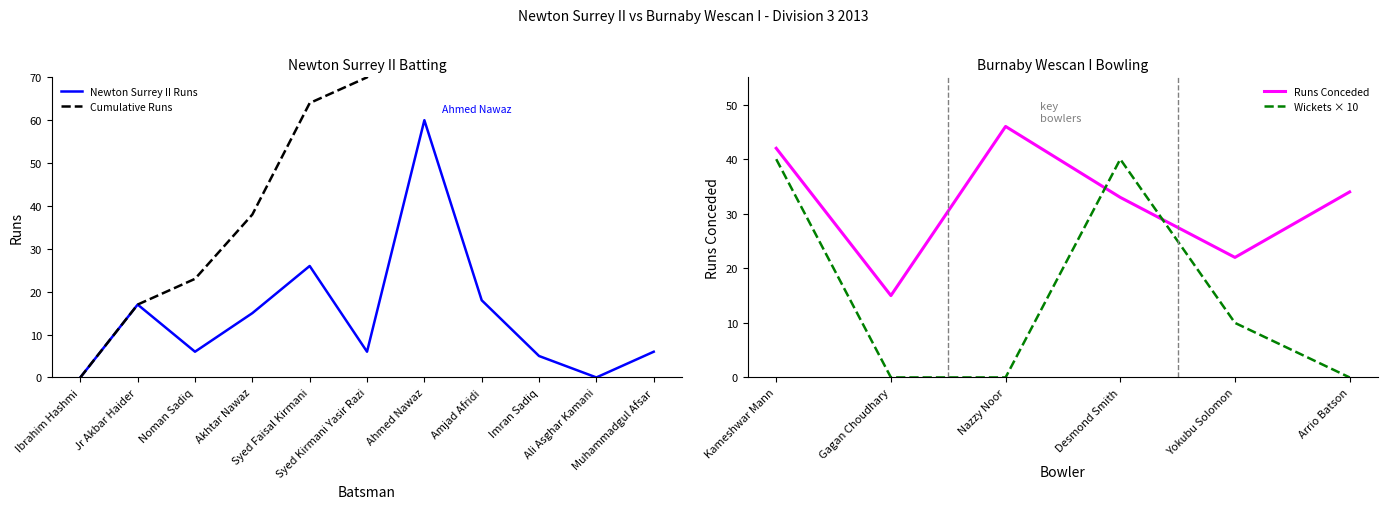

Which has a higher value, Jr Akbar Haider or Ibrahim Hashmi?

Jr Akbar Haider